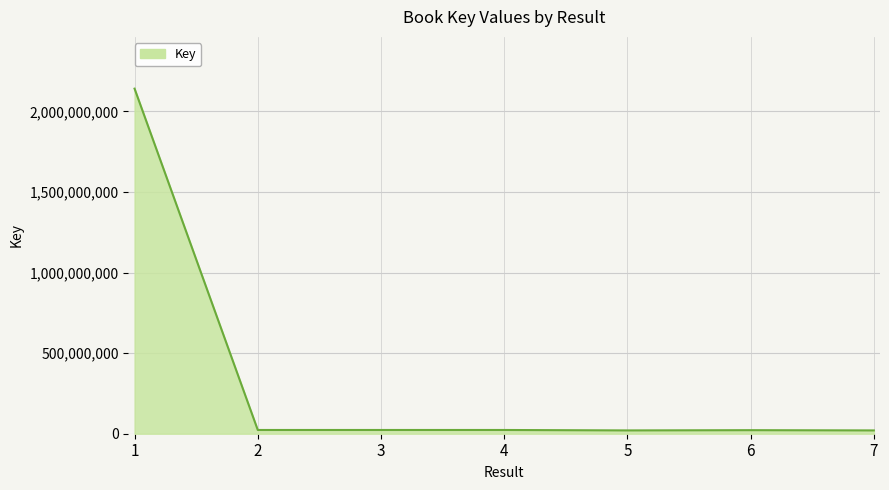

Is it true that the value at 1 is 3741029748?

False